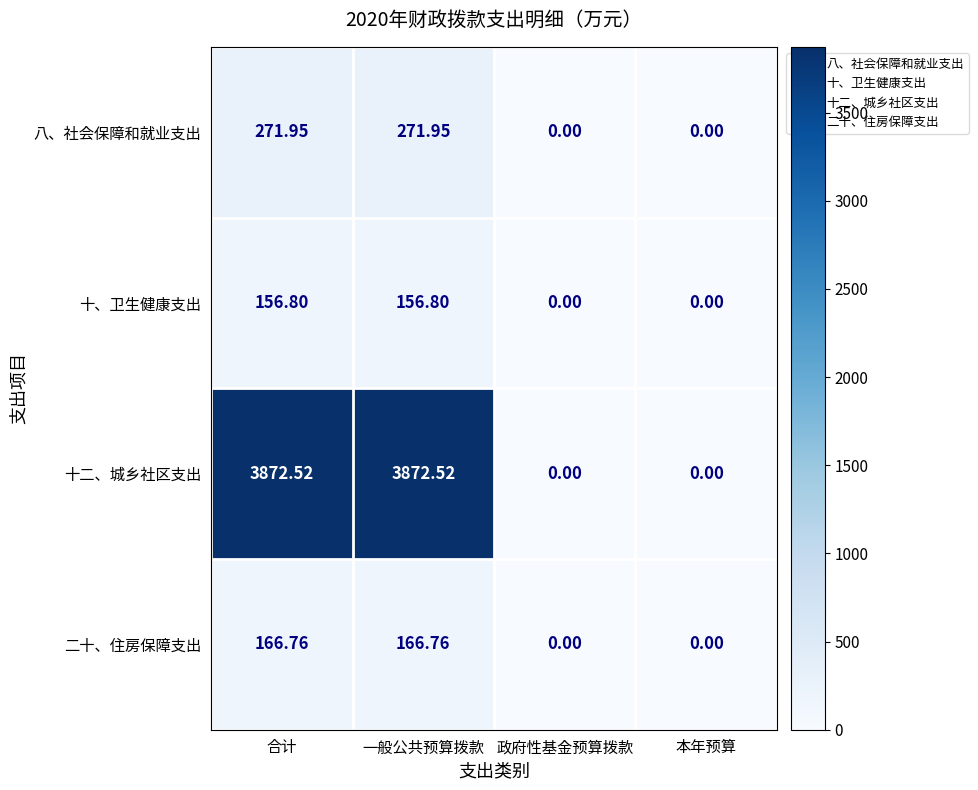

Where does the 十、卫生健康支出 series first go above 156?

合计